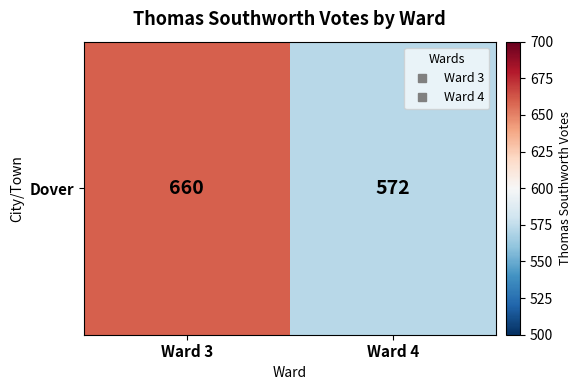

How many data points are less than 660?

1